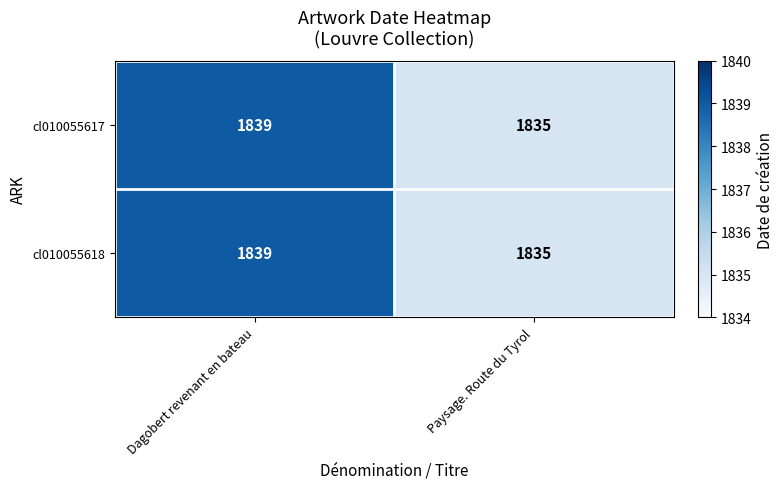

What is the total value across all series at Paysage. Route du Tyrol?

3670